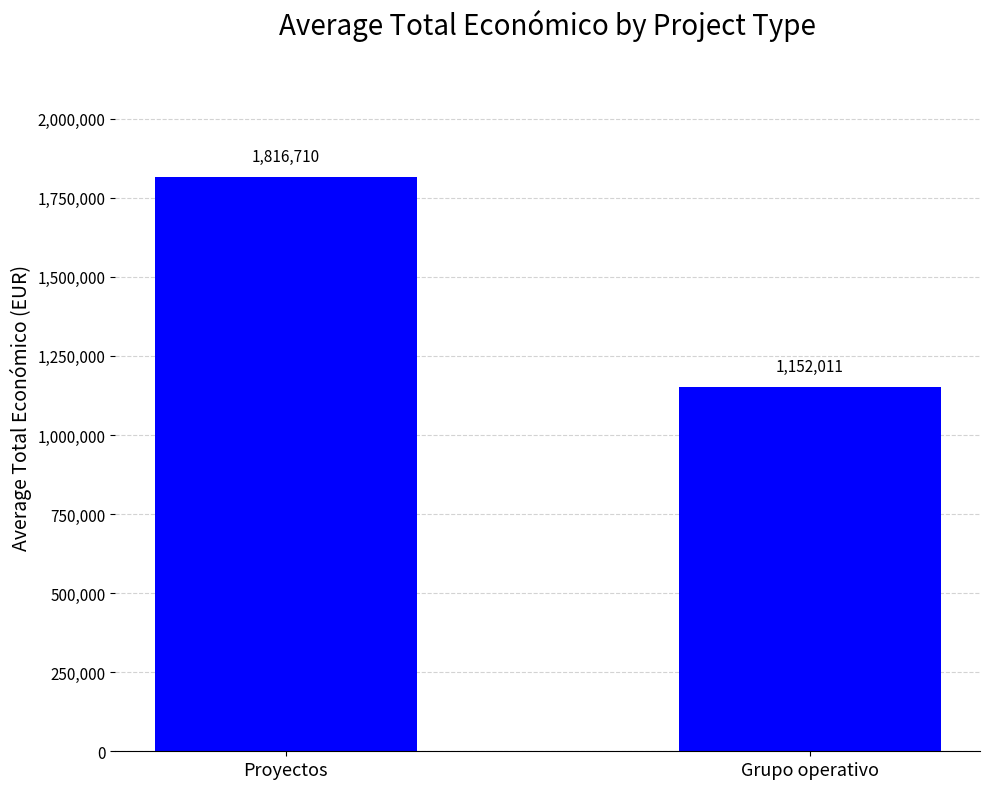

What is the minimum value shown in the chart?

1152010.9